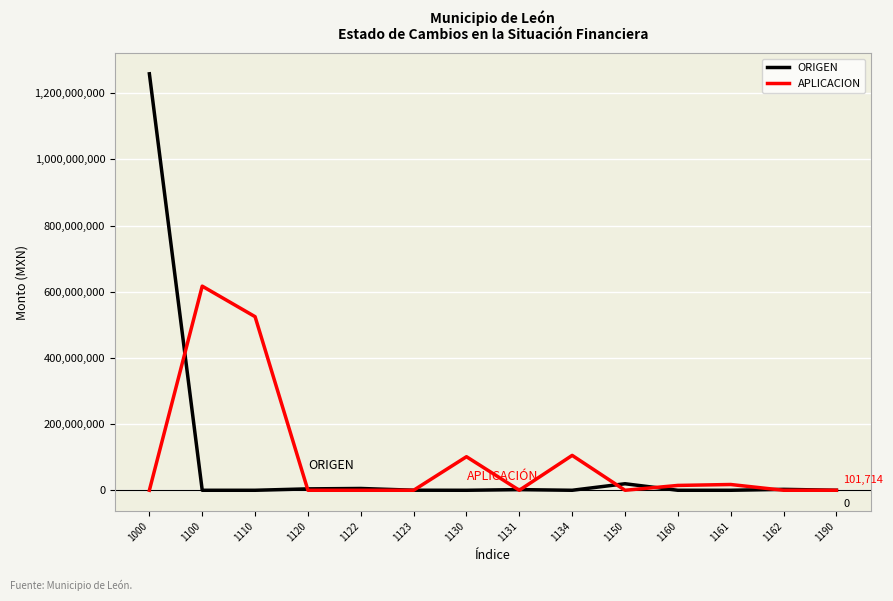

What is the difference between the APLICACION values at 1160 and 1123?

14637816.9